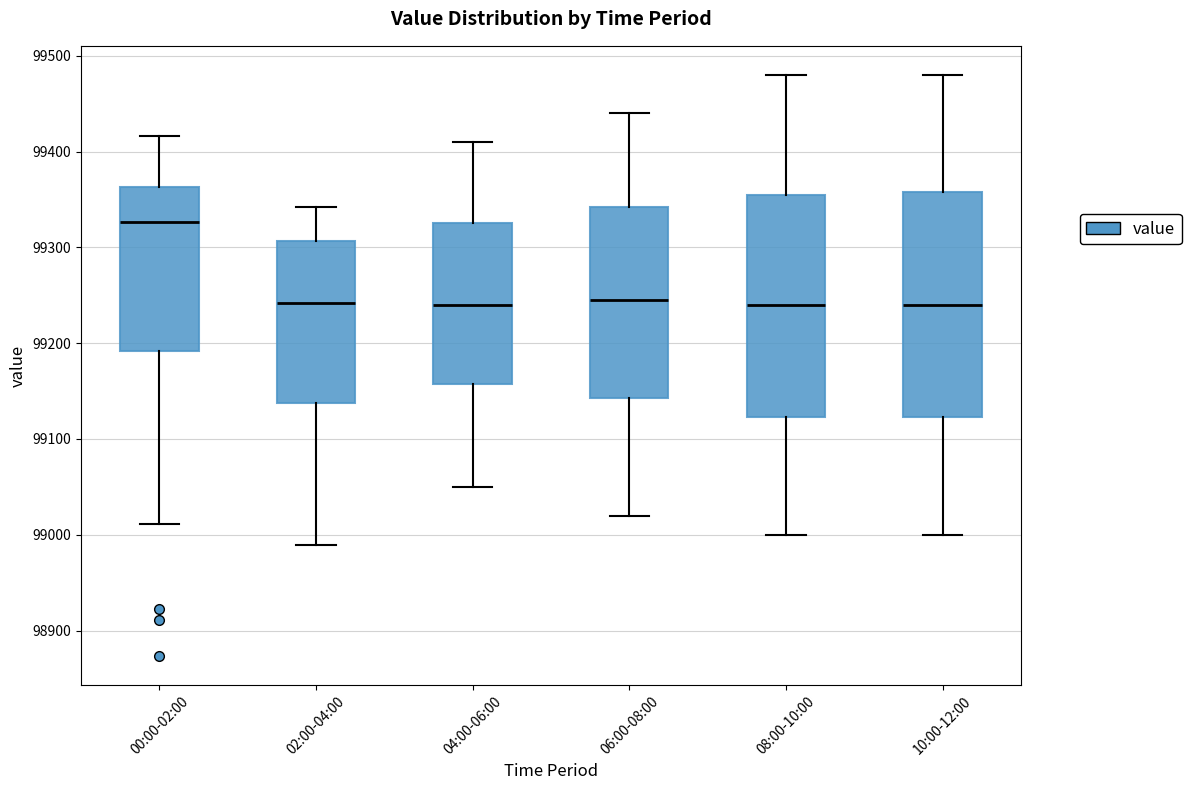

Reading left to right, transcribe this box plot: for each box, give where its median line is, the range the box spans, and where its two whiskers end, as read against the y-axis. The values are not printed on the chart, so give them approximately, as read against the axis.

00:00-02:00: median 99330, box 99190 to 99360, whiskers 99010 to 99420
02:00-04:00: median 99240, box 99140 to 99310, whiskers 98990 to 99340
04:00-06:00: median 99240, box 99160 to 99330, whiskers 99050 to 99410
06:00-08:00: median 99250, box 99140 to 99340, whiskers 99020 to 99440
08:00-10:00: median 99240, box 99120 to 99360, whiskers 99000 to 99480
10:00-12:00: median 99240, box 99120 to 99360, whiskers 99000 to 99480